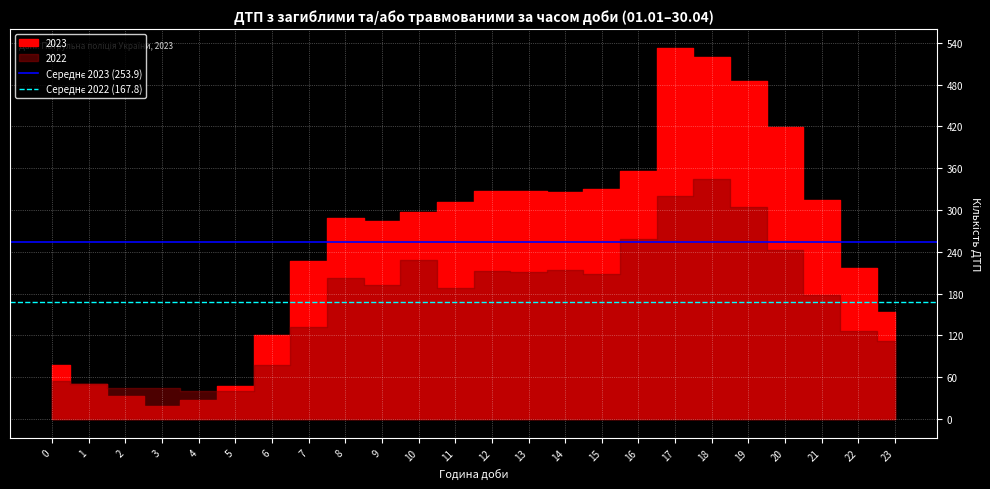

How many series are shown in this chart?

2